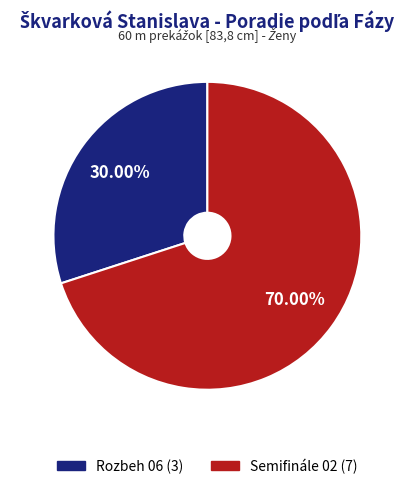

To the nearest percent, what percentage of the pie is Semifinále 02?

70%